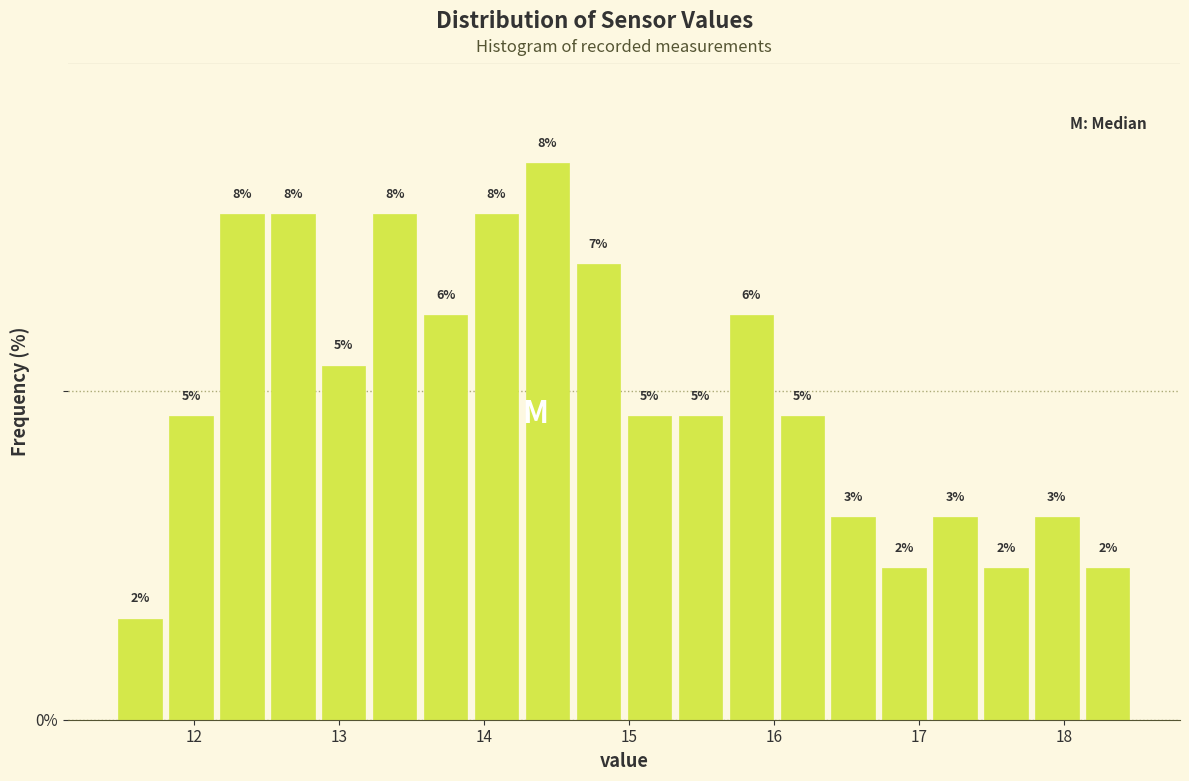

Around what value on the x-axis is the tallest bar? Give the approximate position of its centre, as read against the axis.

14.4